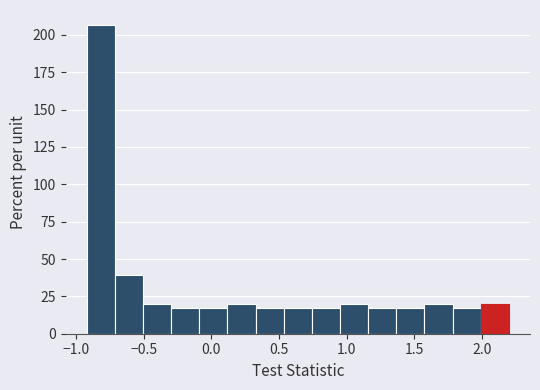

Reading left to right, transcribe this chart: for each bar, give the range it covers on the x-axis and its height. Neither the bar edges nor the heights are printed on the chart, so give them approximately, as read against the axes.

-0.90 to -0.70: 205
-0.70 to -0.50: 40
-0.50 to -0.30: 20
-0.30 to -0.10: 15
-0.10 to 0.10: 15
0.10 to 0.35: 20
0.35 to 0.55: 15
0.55 to 0.75: 15
0.75 to 0.95: 15
0.95 to 1.15: 20
1.15 to 1.35: 15
1.35 to 1.55: 15
1.55 to 1.80: 20
1.80 to 2.00: 15
2.00 to 2.20: 20